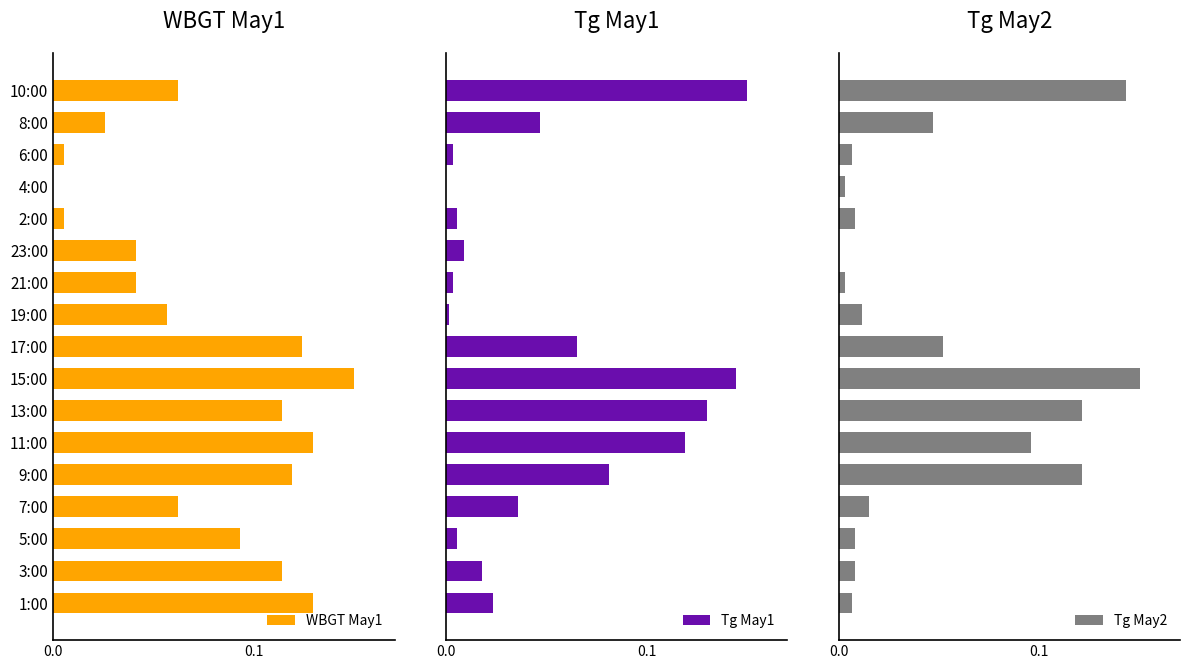

True or false: Tg May1 has a value of 0.1 at 9:00.

False